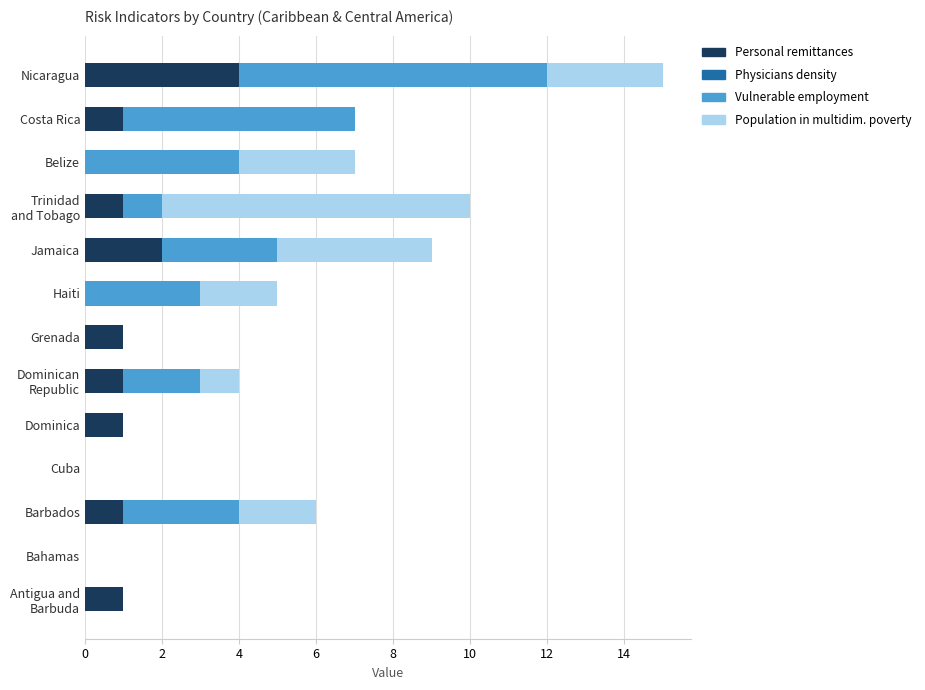

At which label does Personal remittances reach its peak?

Nicaragua